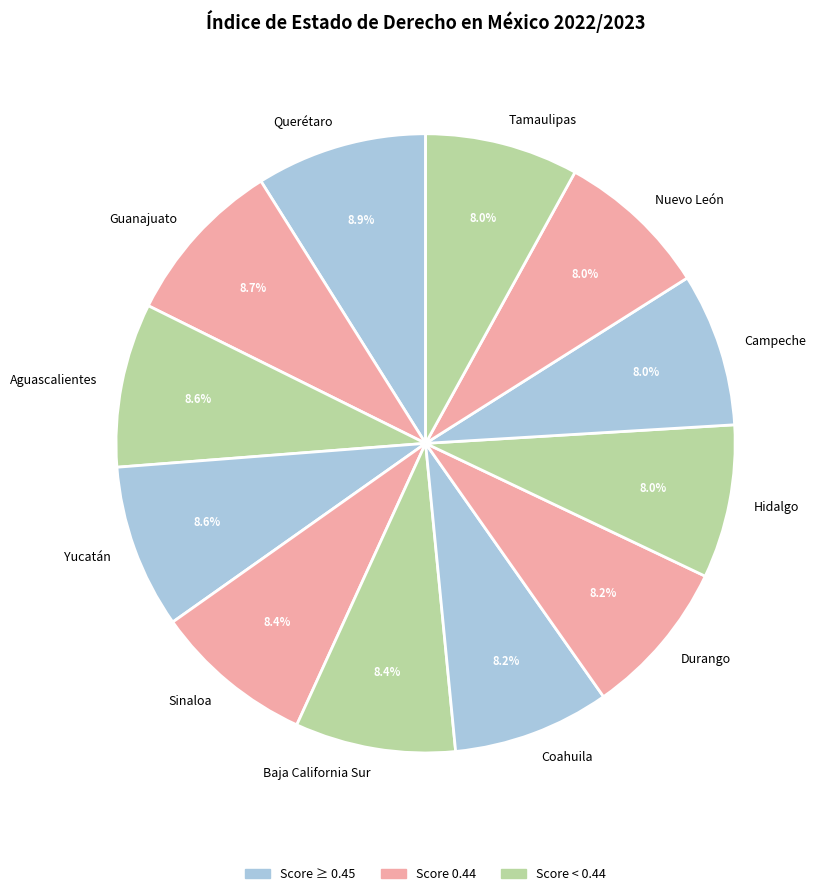

To the nearest percent, what portion does Nuevo León represent?

8%